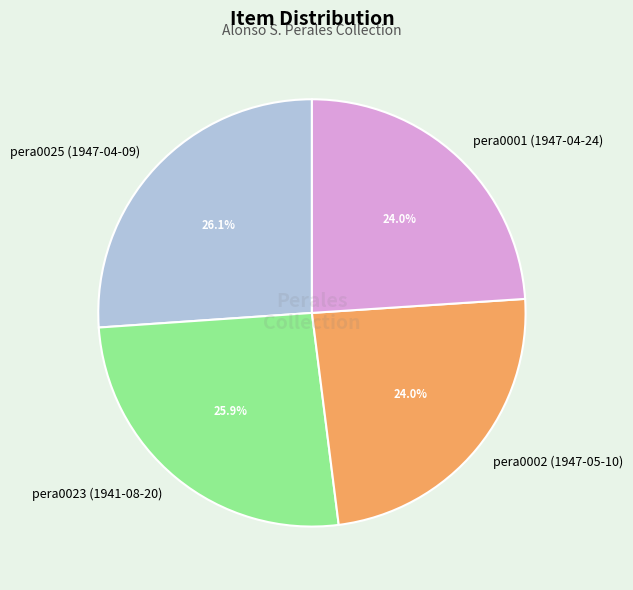

Is pera0023 (1941-08-20) the majority of the pie?

No